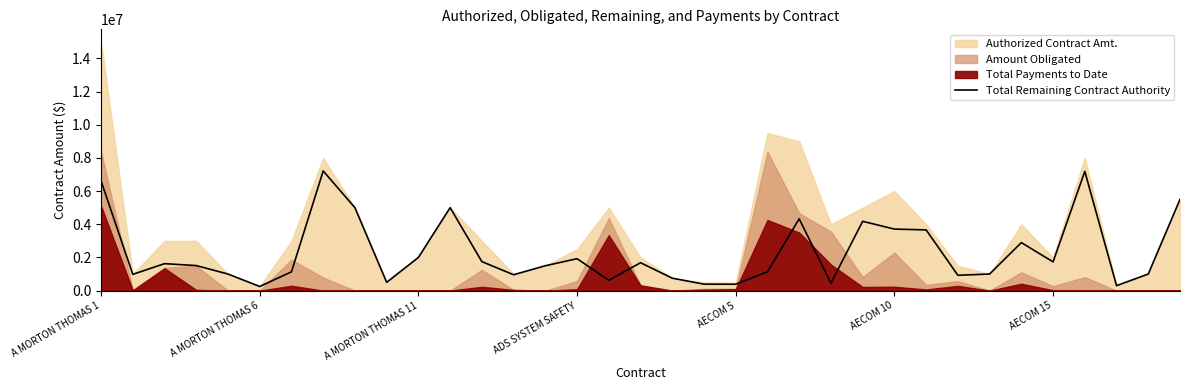

What is the maximum value for Total Remaining Contract Authority?

7213710.1